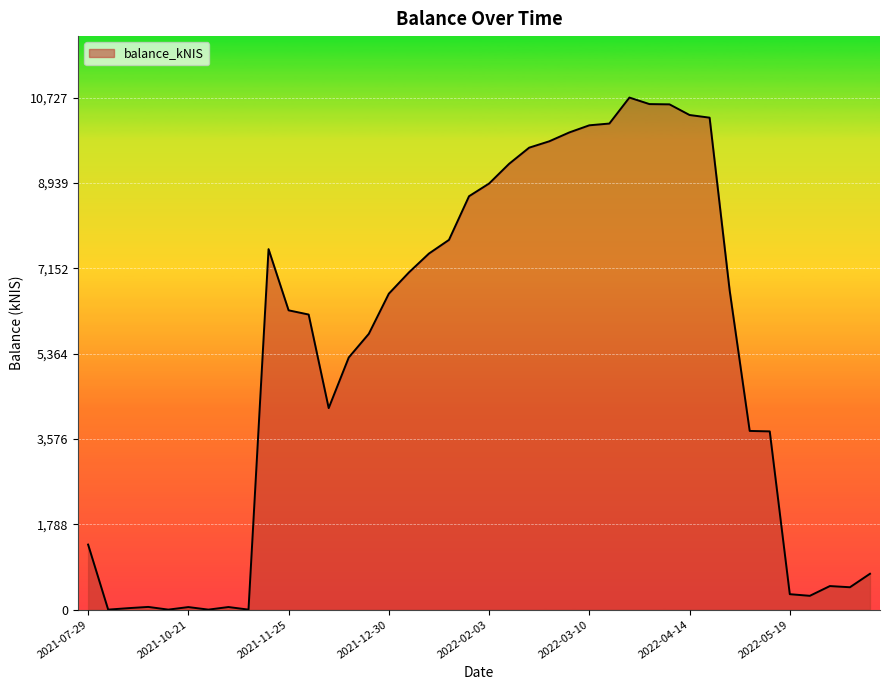

What is the greatest value displayed?

10727.3